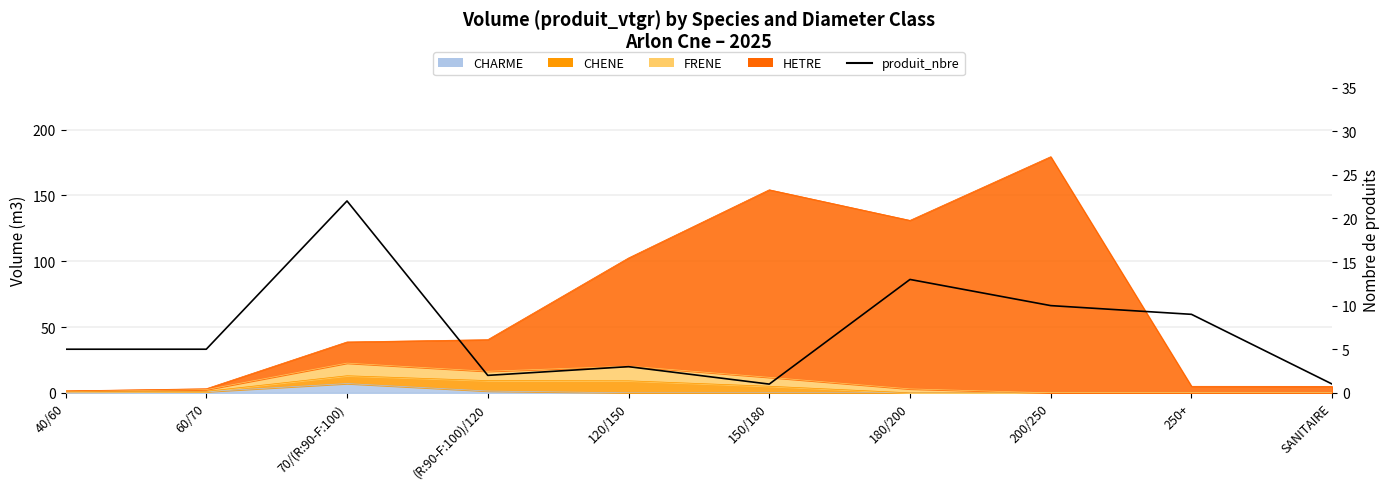

What is the label of the 2nd point from the right?

250+